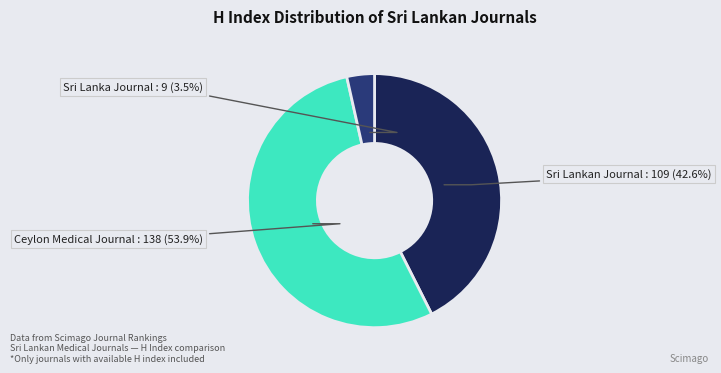

To the nearest percent, what is the average slice percentage?

33%